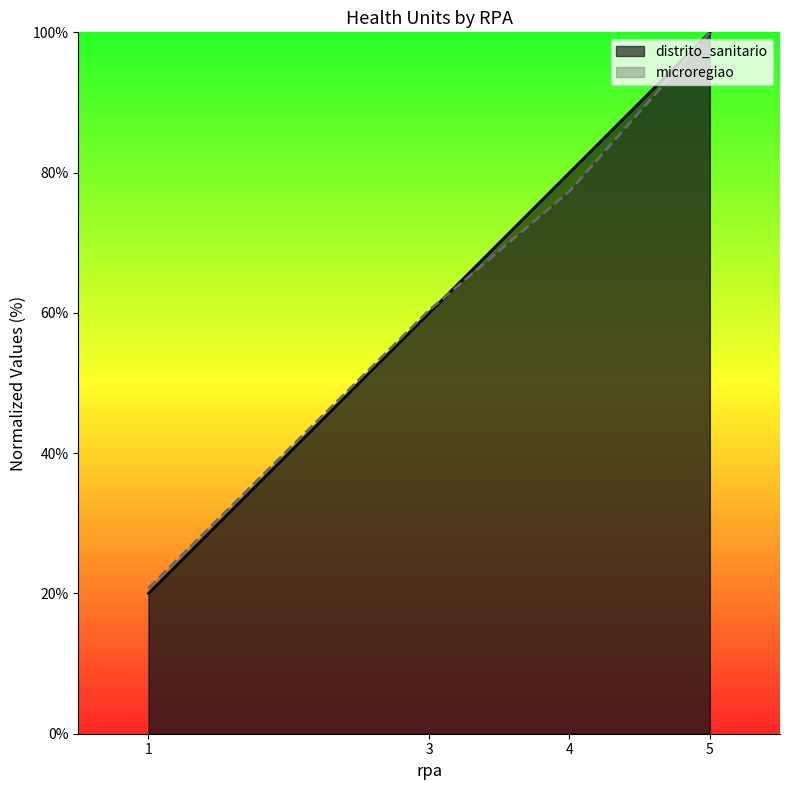

What is the difference between the highest and lowest values at 4?

2.6